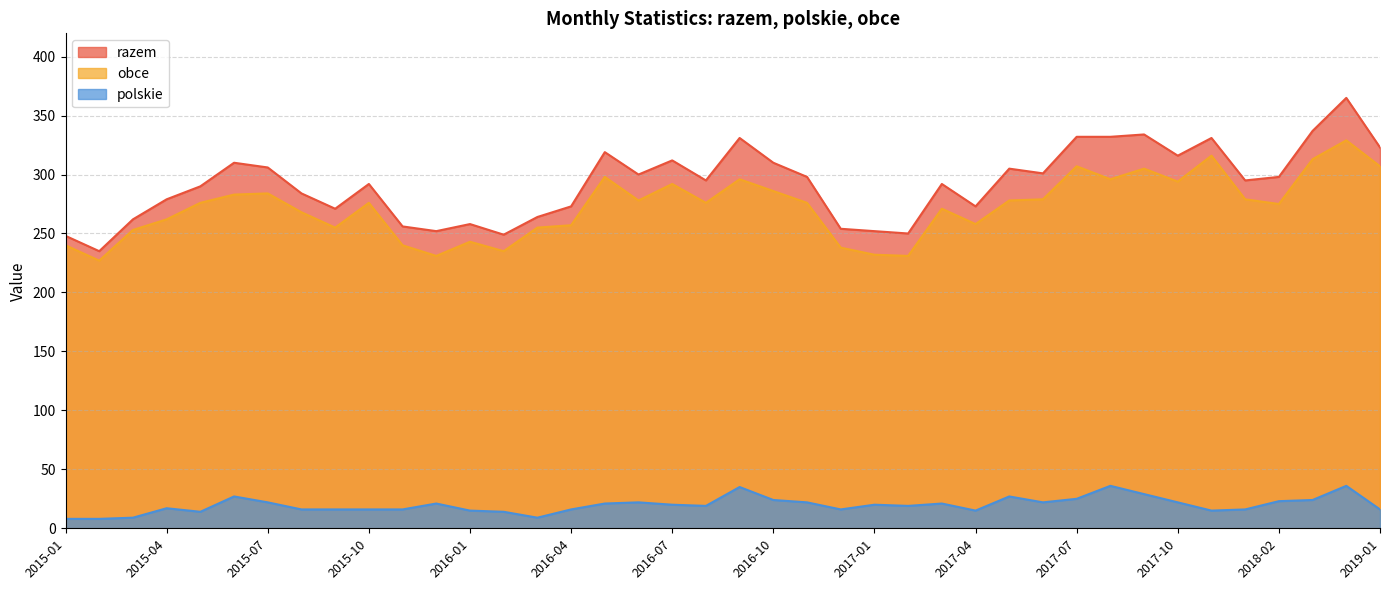

How many data points in obce are above 276?

18